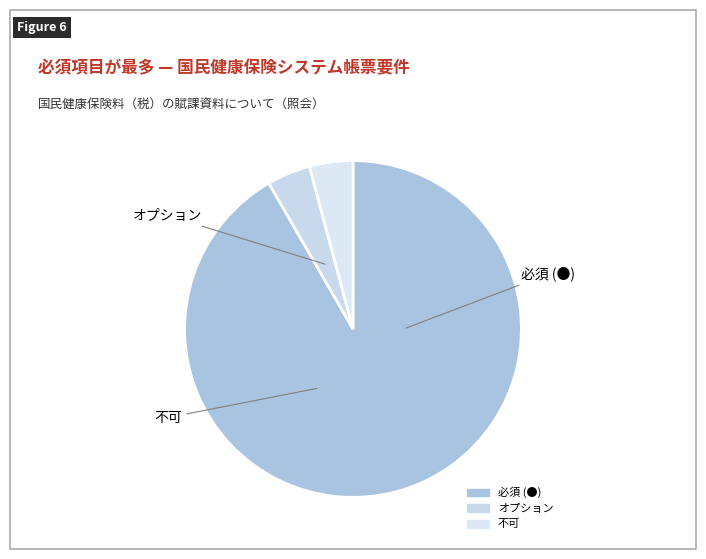

What is the largest slice in the pie chart?

必須 (●)